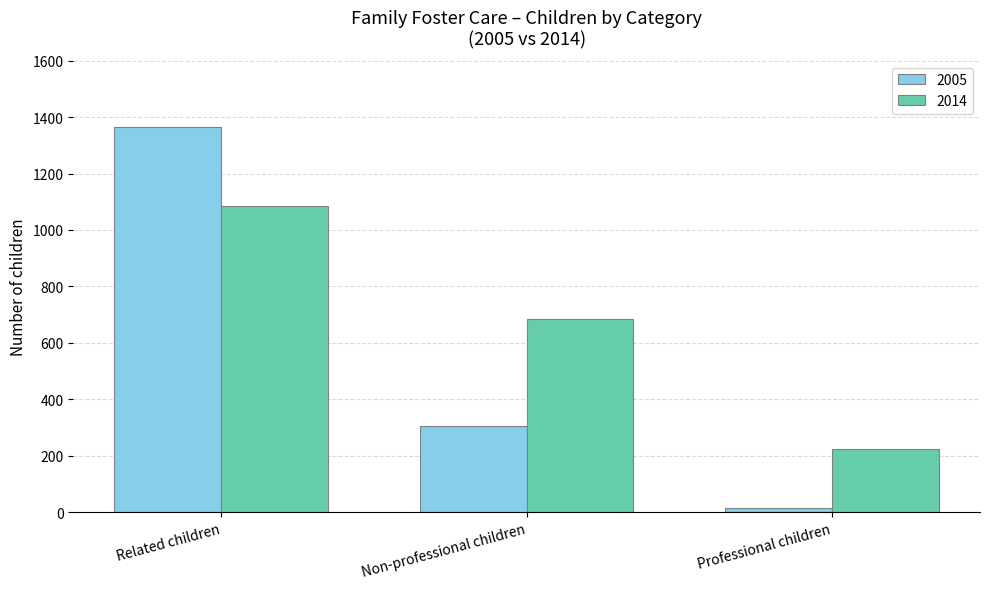

List the labels in order of 2014 value, largest first.

Related children, Non-professional children, Professional children